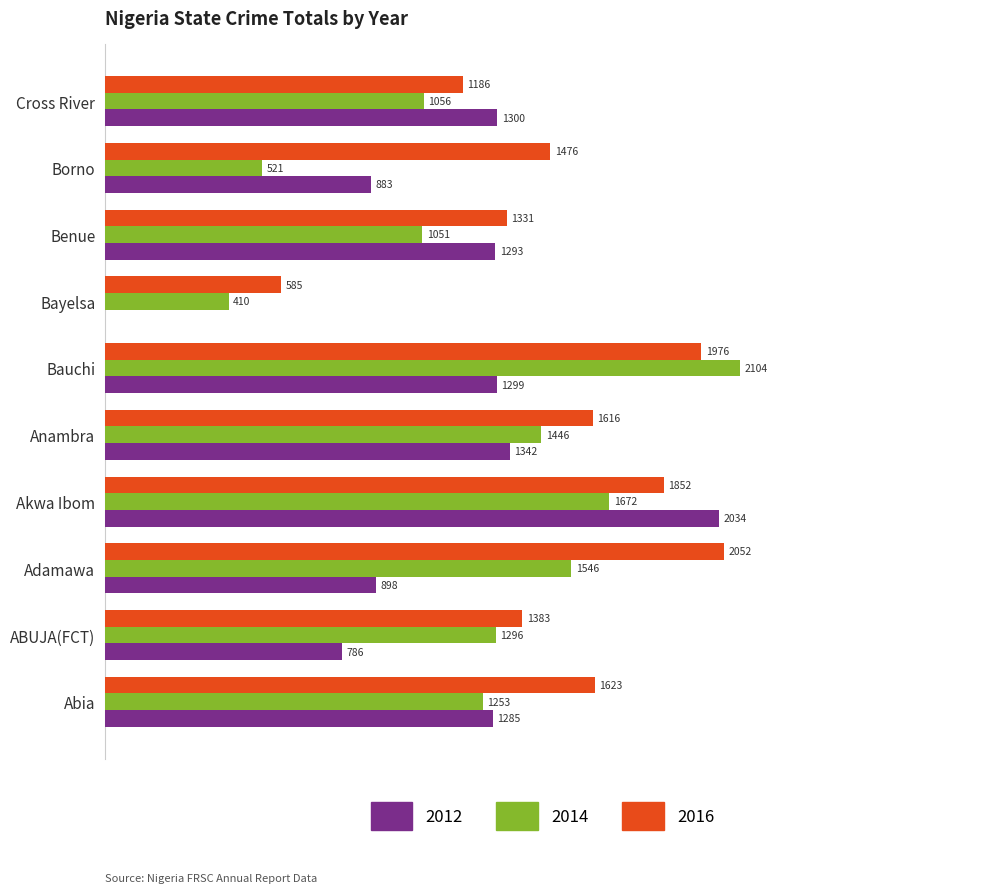

At which label does 2012 reach its peak?

Akwa Ibom